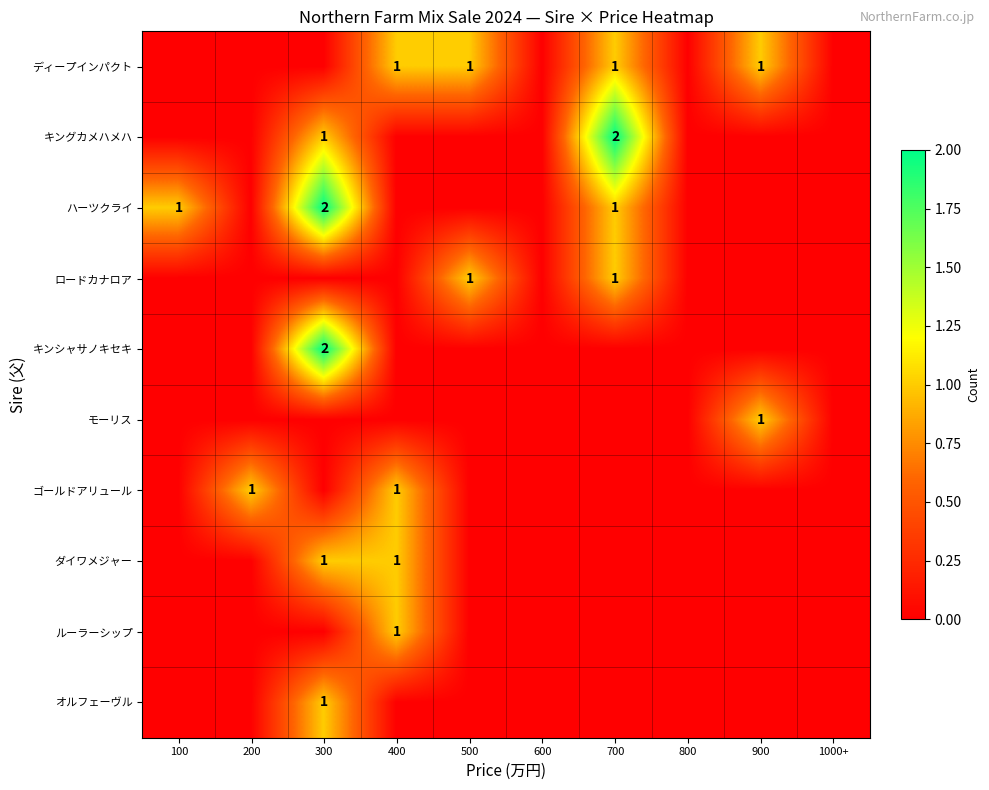

True or false: モーリス has a value of 0 at 900.

False